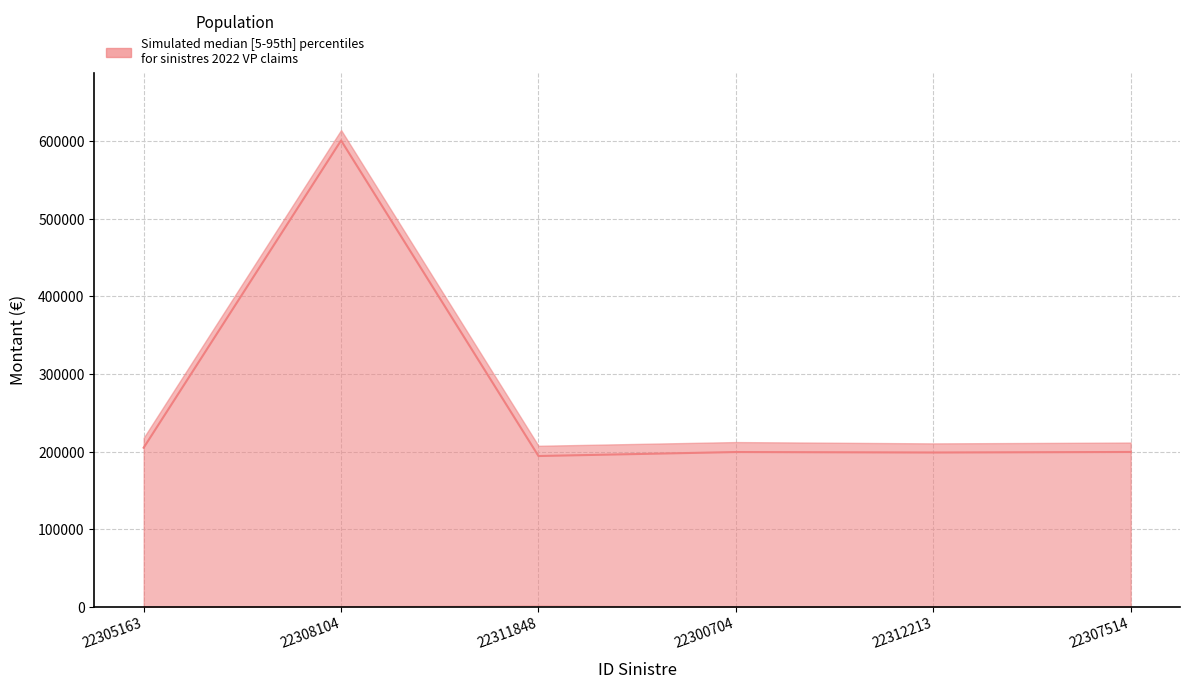

True or false: the data shows 199485 at 22300704.

True